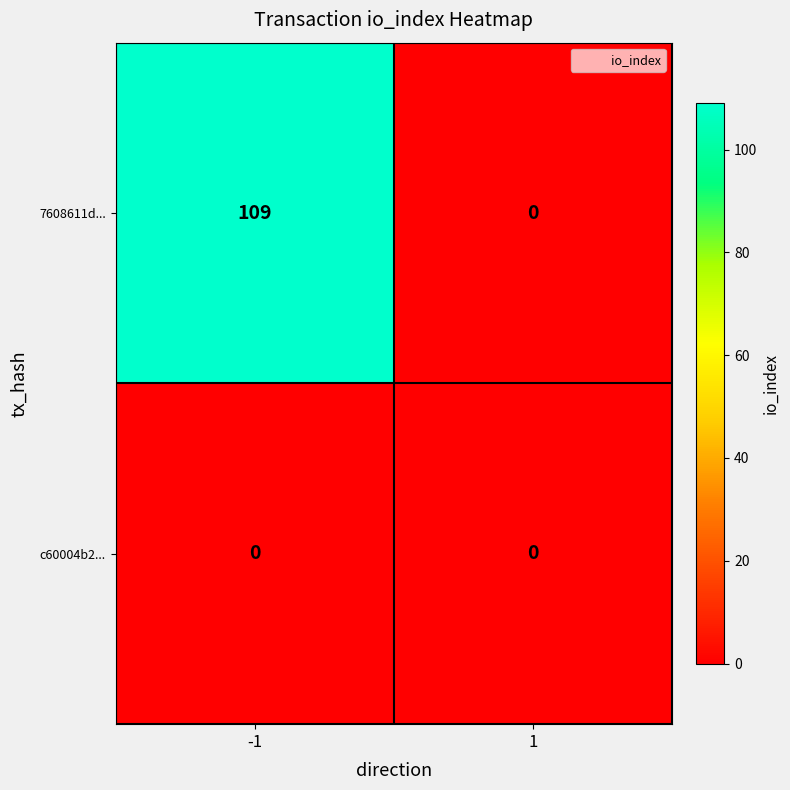

Reading left to right, extract all data points from this chart.

7608611d...: 109	0
c60004b2...: 0	0